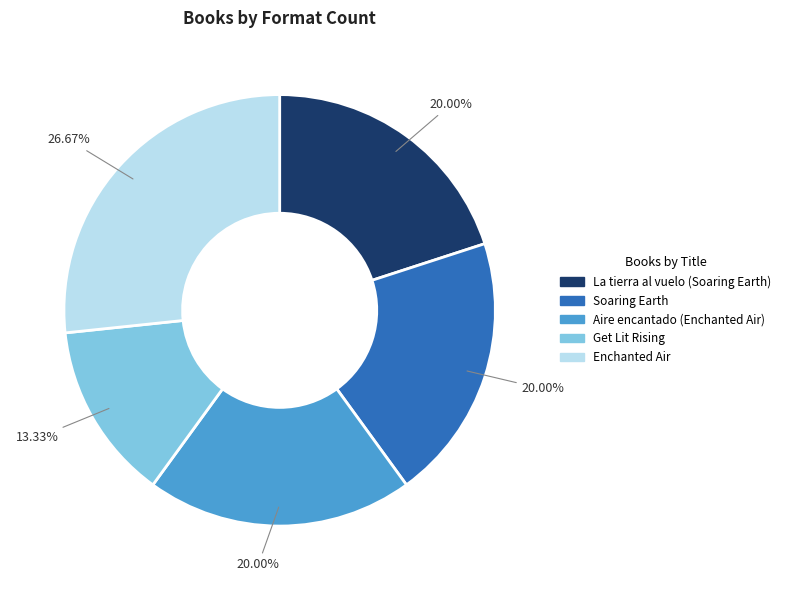

Which slice is the smallest?

Get Lit Rising